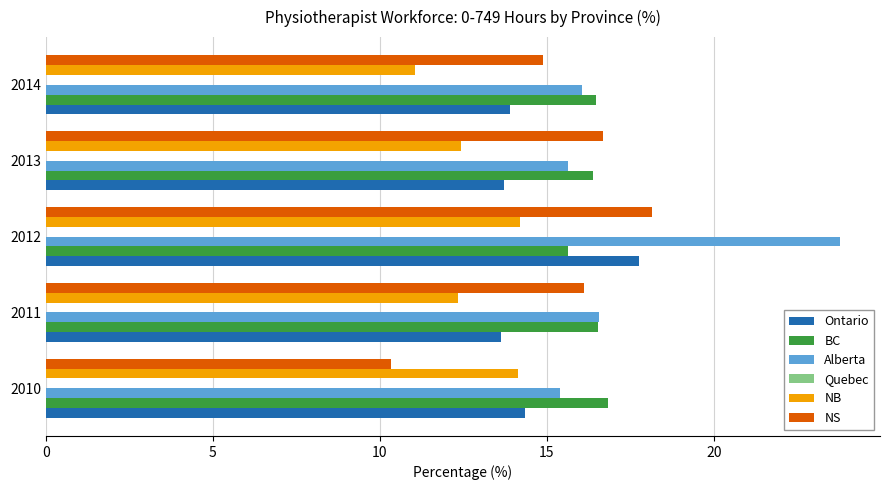

Which category has the highest value across all series?

2012